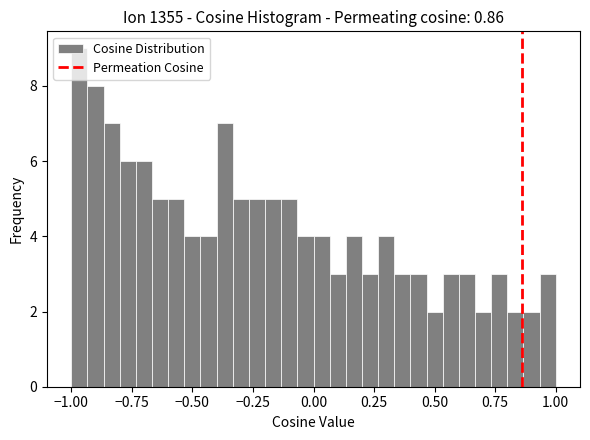

Around what value on the x-axis is the tallest bar? Give the approximate position of its centre, as read against the axis.

-0.95